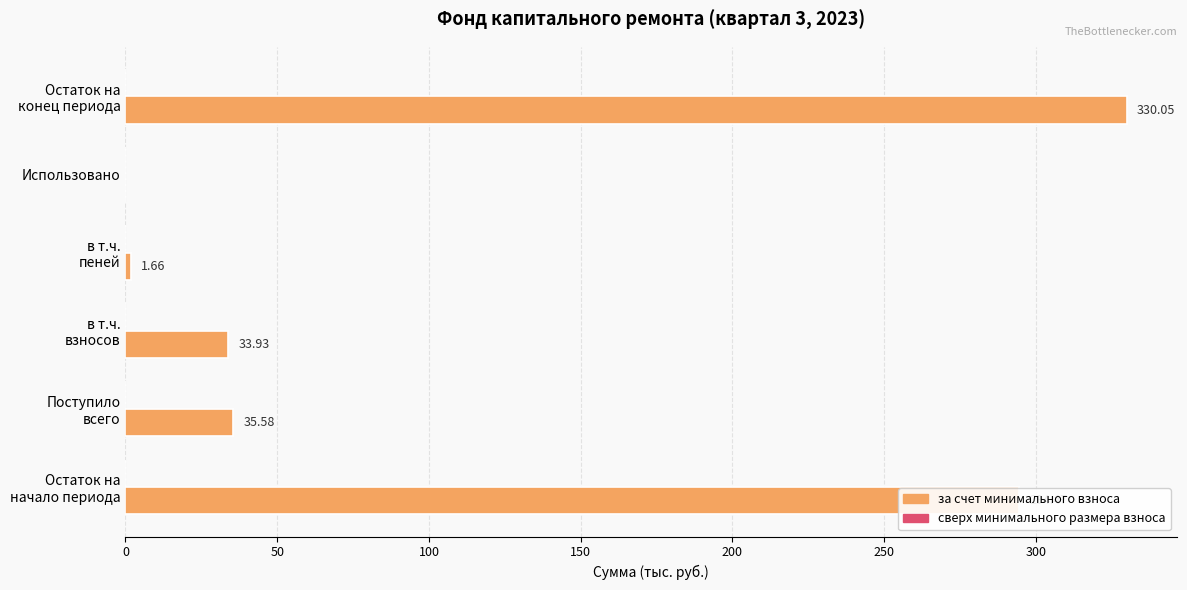

What is the sum of all values?

695.7